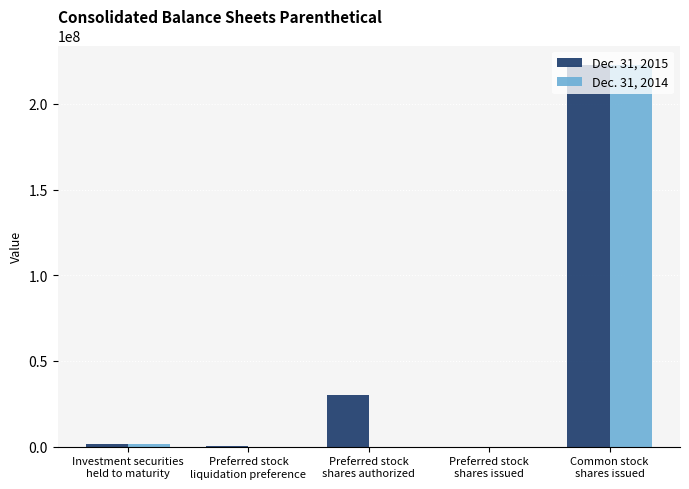

The value of Dec. 31, 2014 at Preferred stock
shares authorized is 120332650. True or false?

False